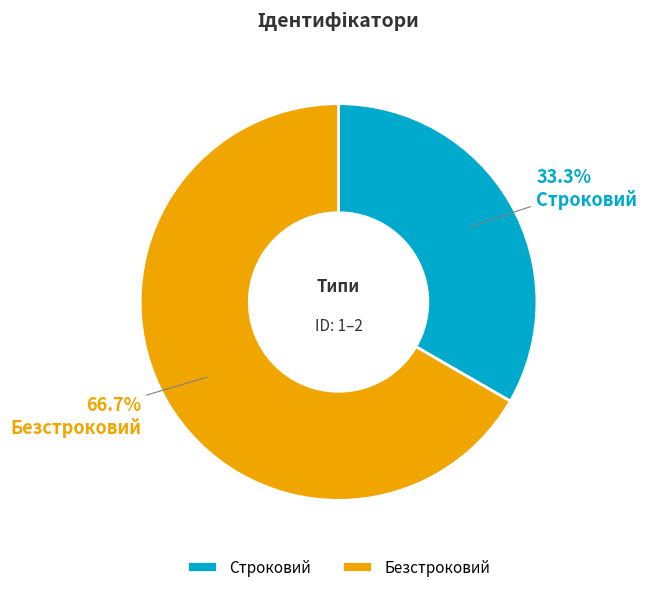

To the nearest percent, what is the average slice percentage?

50%